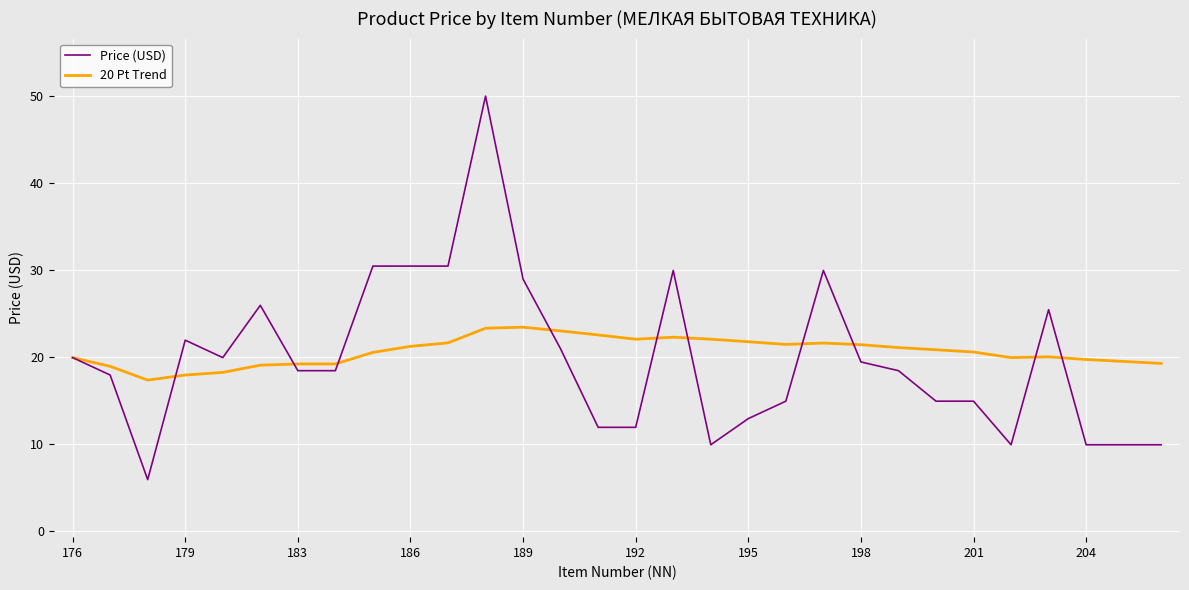

List the series in order of their peak value, highest first.

Price (USD), 20 Pt Trend